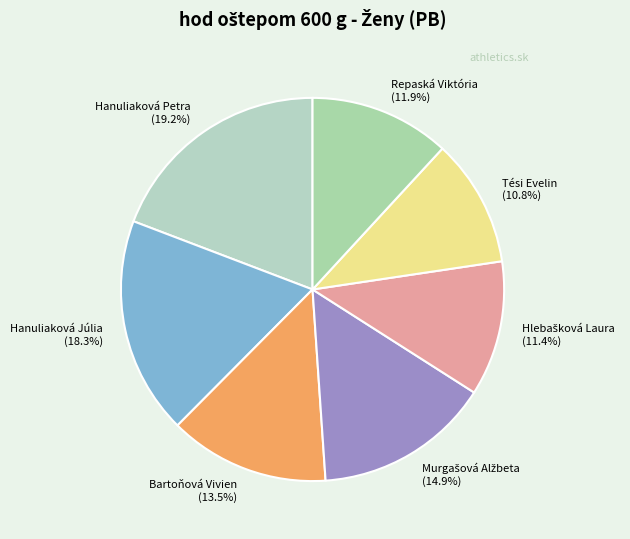

What percentage is NOT represented by Hanuliaková Júlia?

81.7%